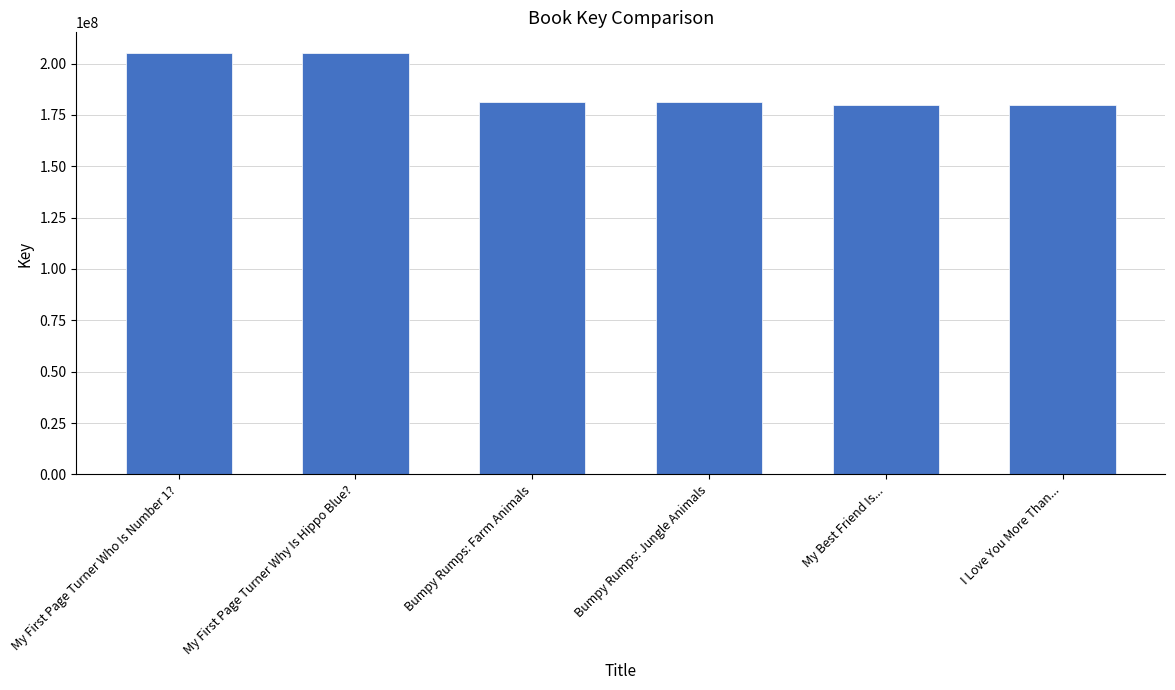

Are the bars horizontal?

No